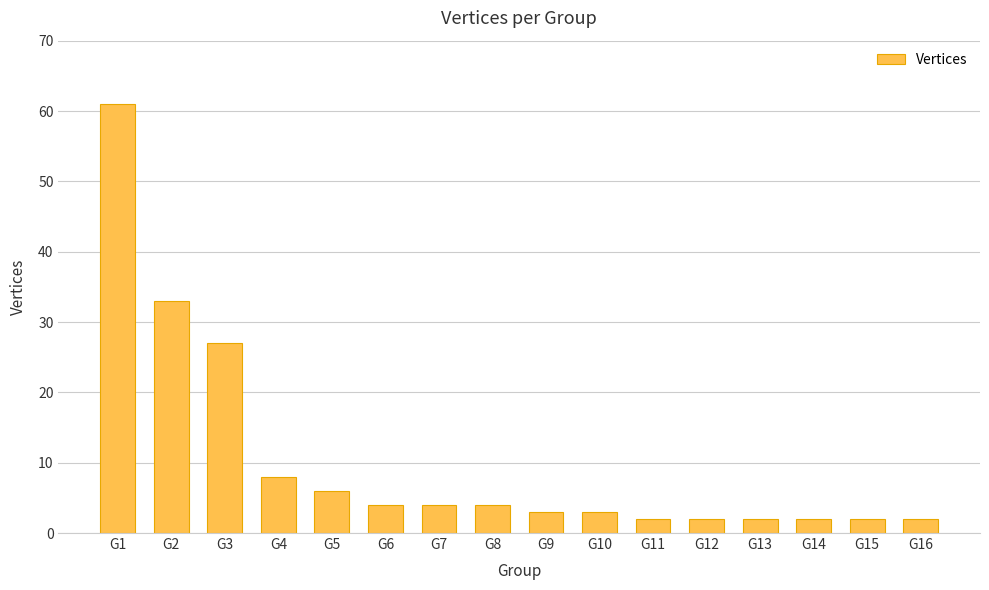

What is the greatest value displayed?

61